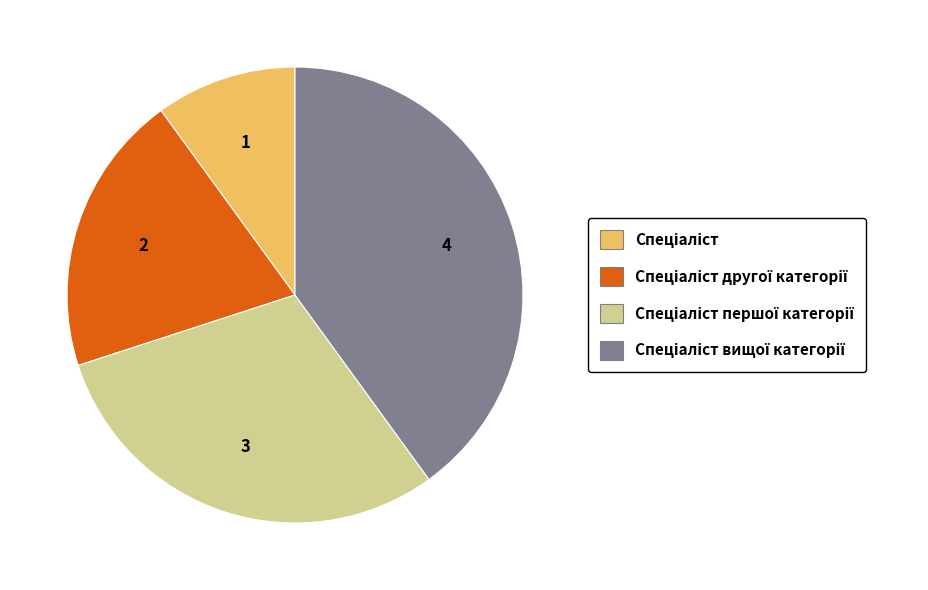

Is there a majority slice in this chart?

No